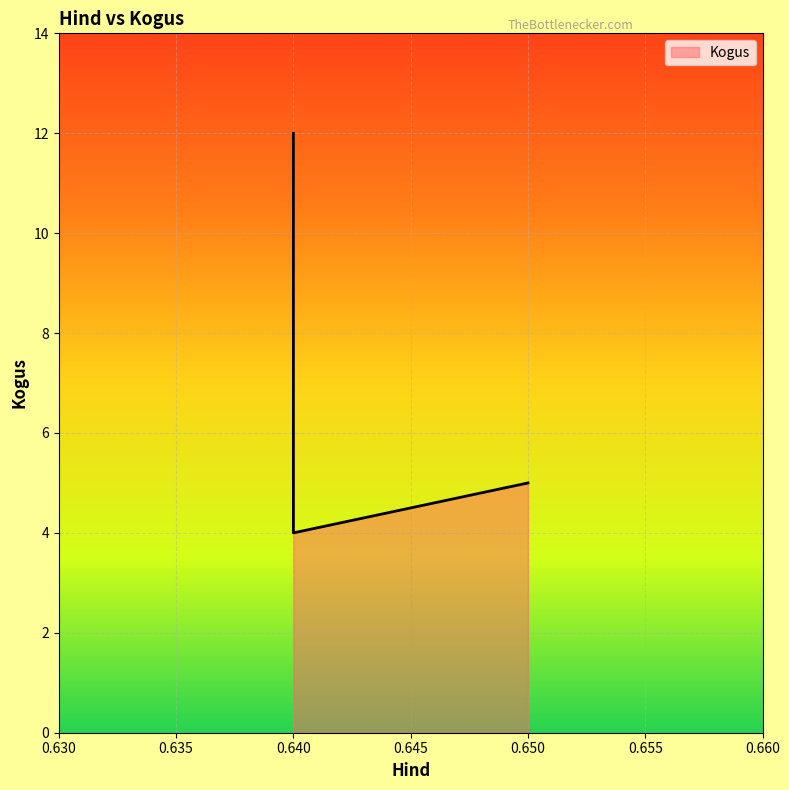

What is the smallest value displayed?

4